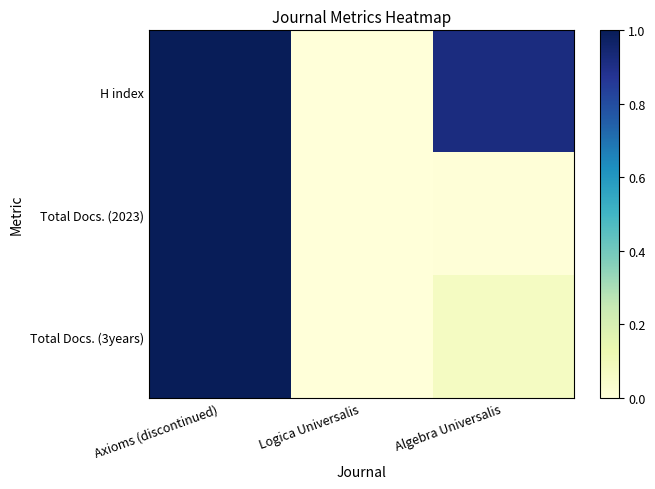

Which has a higher value, Axioms (discontinued) or Logica Universalis?

Axioms (discontinued)